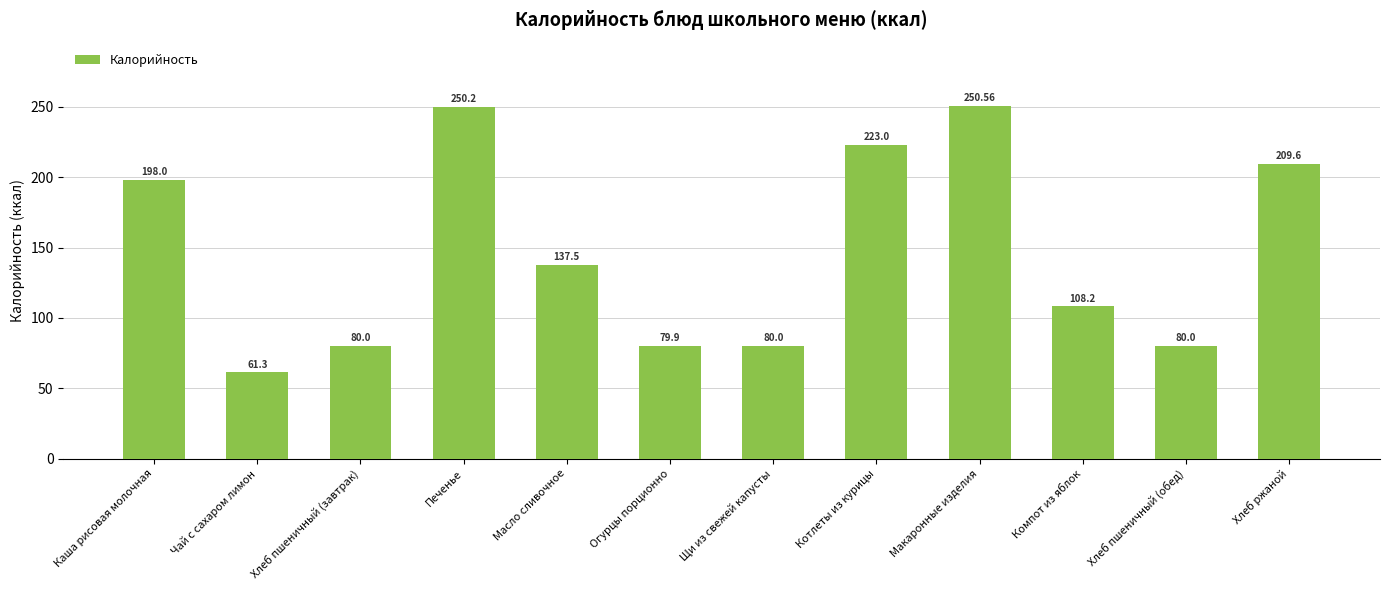

What position from the right is Котлеты из курицы?

5